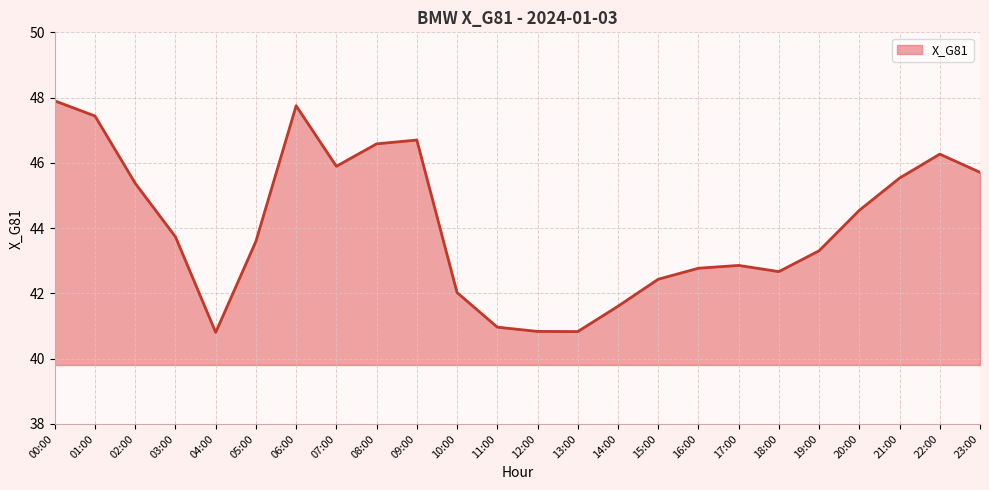

What is the sum of the values at 10:00 and 12:00?

82.9